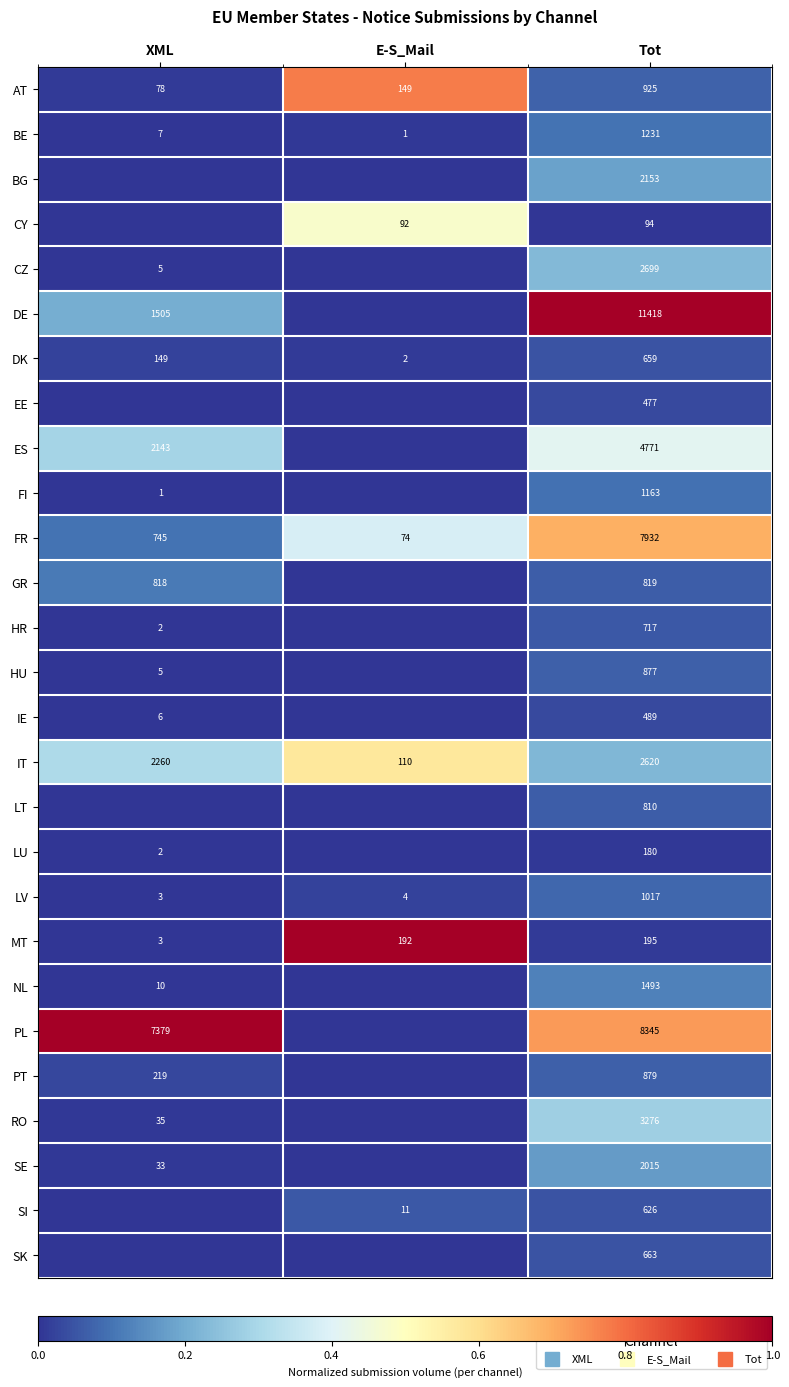

How many values in LT are above zero?

1